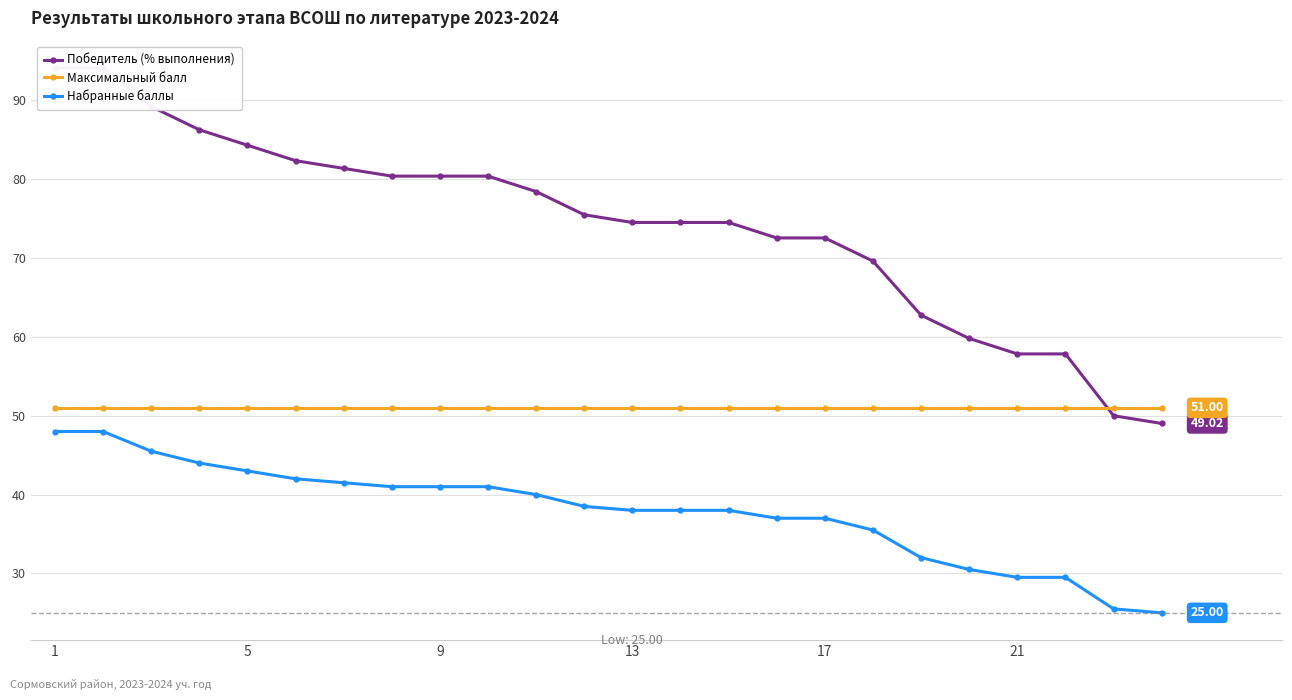

How many lines are shown in the chart?

3